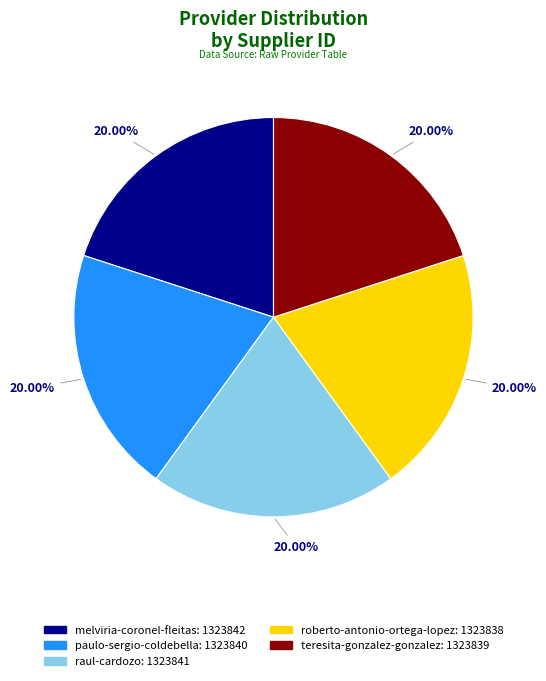

To the nearest percent, what percentage of the pie is raul-cardozo?

20%